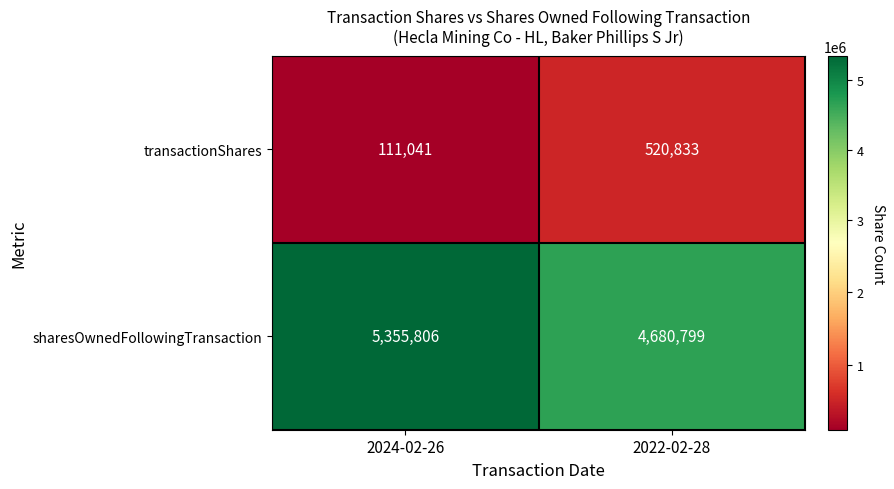

Reading left to right, transcribe all the data shown in this chart.

transactionShares: 111041	520833
sharesOwnedFollowingTransaction: 5355806	4680799